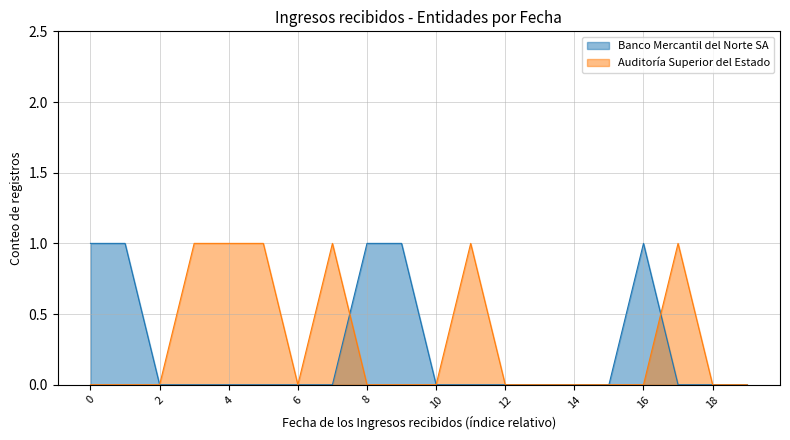

True or false: Banco Mercantil del Norte SA and Auditoría Superior del Estado intersect in this chart.

True